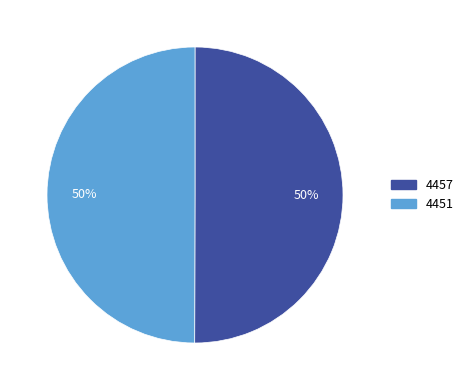

Approximately how many times larger is the value at 4451 compared to 4457?

1.0